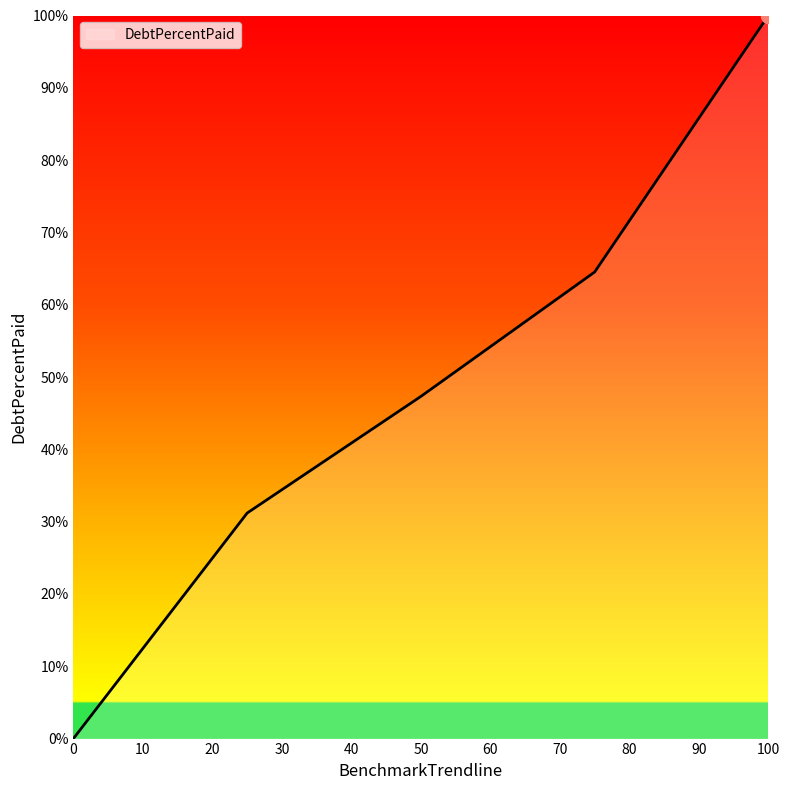

What is the sum of all values?

243.0